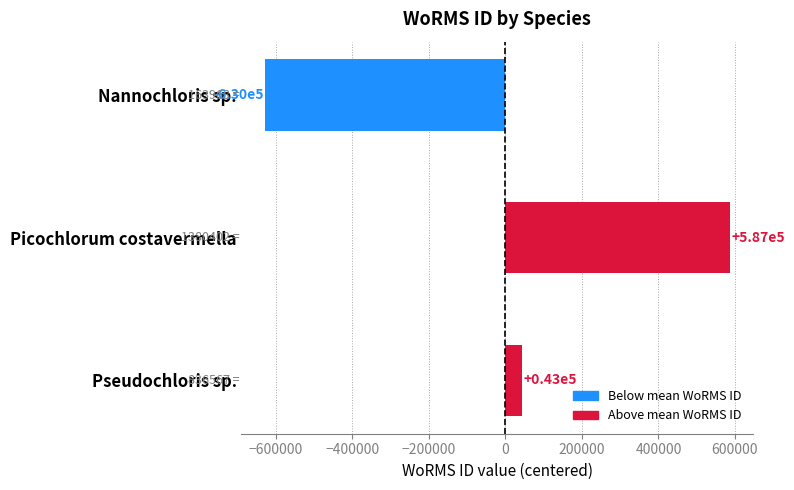

List the labels in order of value, largest first.

Picochlorum costavermella, Pseudochloris sp., Nannochloris sp.